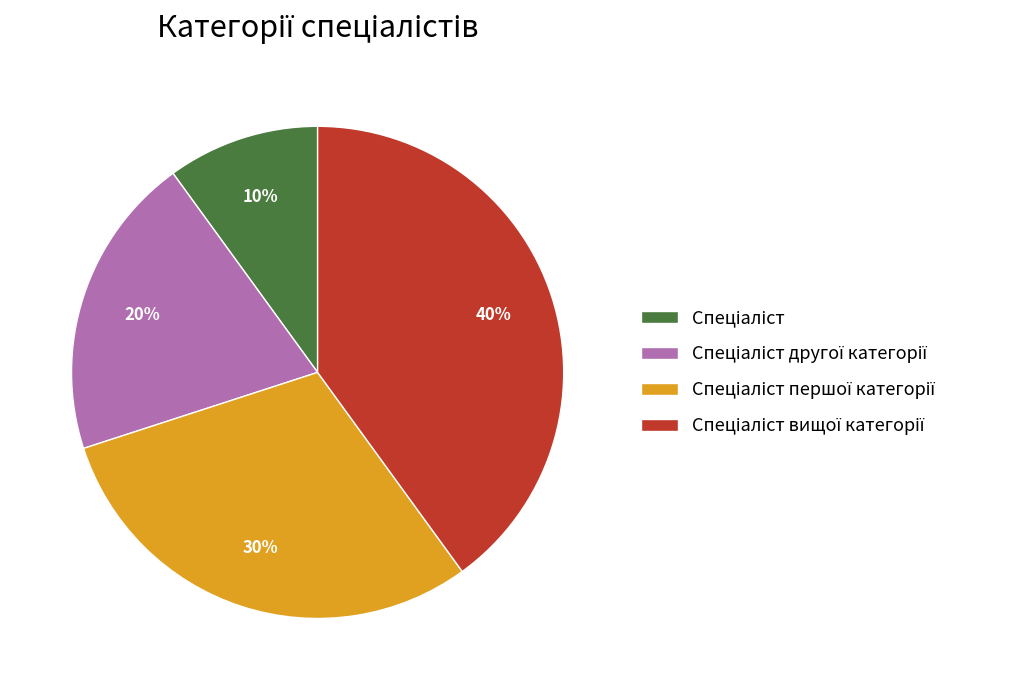

To the nearest percent, what is the average slice percentage?

25%